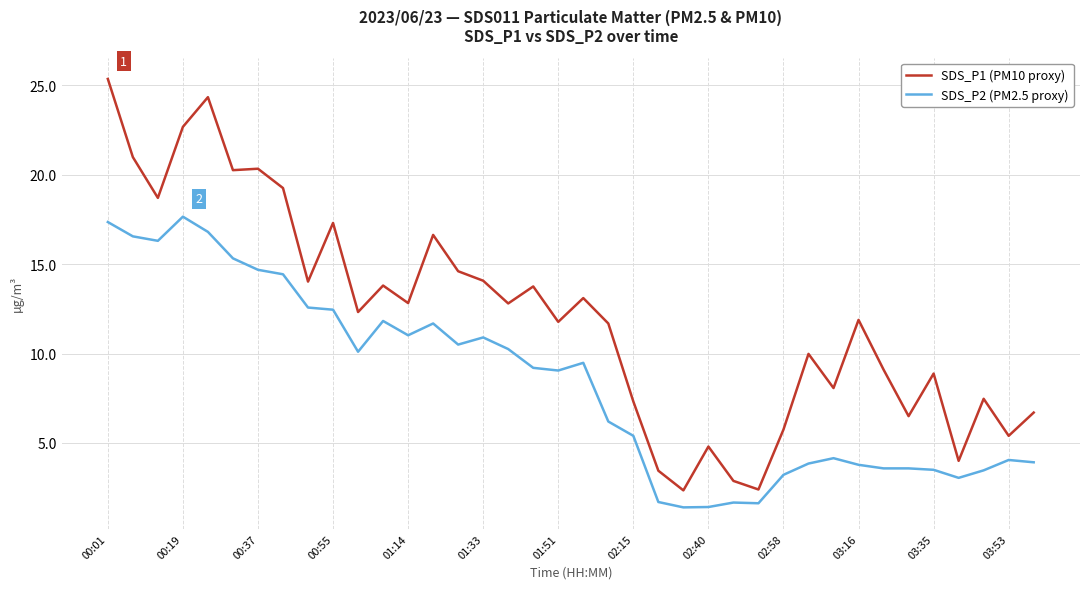

True or false: SDS_P2 (PM2.5 proxy) and SDS_P1 (PM10 proxy) cross at least once.

False